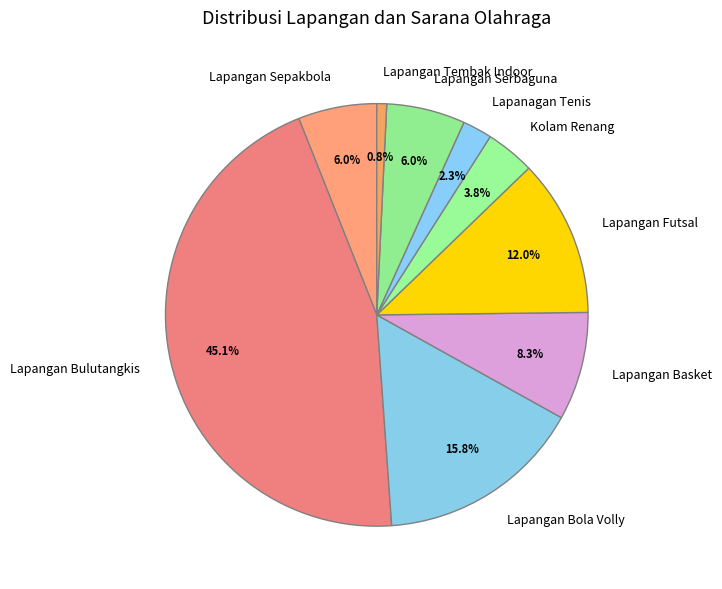

What is the smallest slice in the pie chart?

Lapangan Tembak Indoor